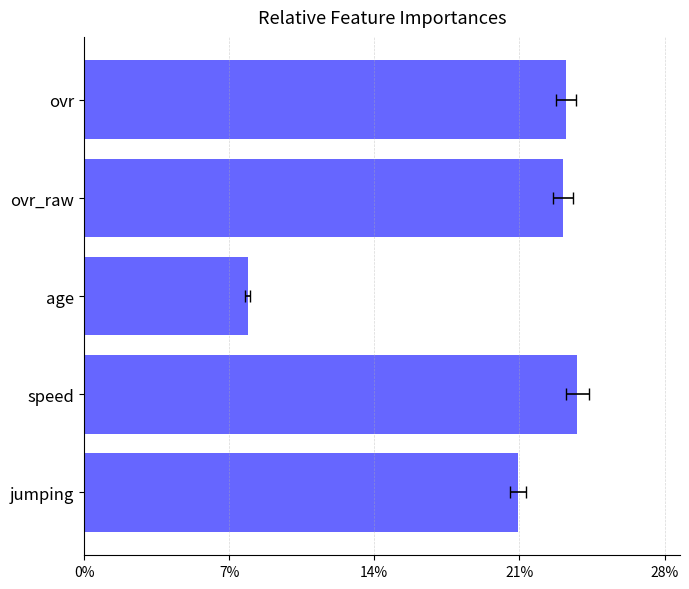

What position from the right is ovr?

1